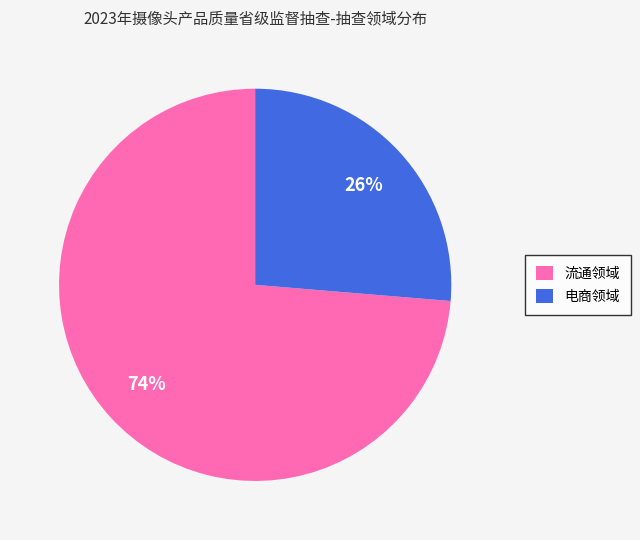

Which category accounts for the majority?

流通领域